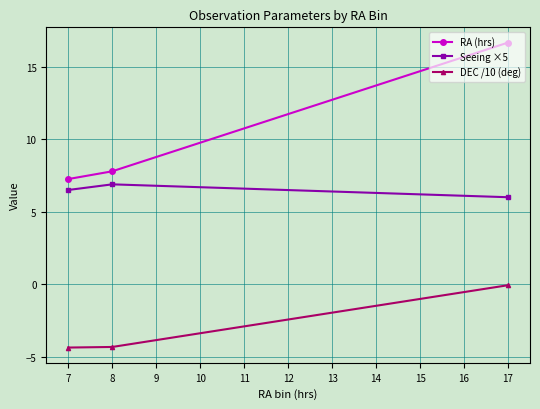

What are all the series names shown in the legend?

RA (hrs), Seeing ×5, DEC /10 (deg)